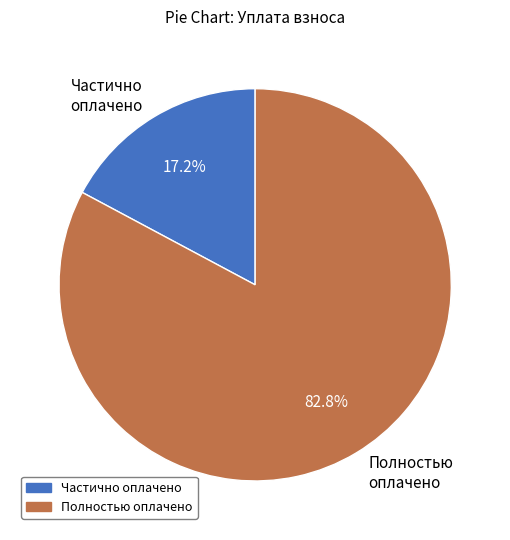

How many slices are in this pie chart?

2